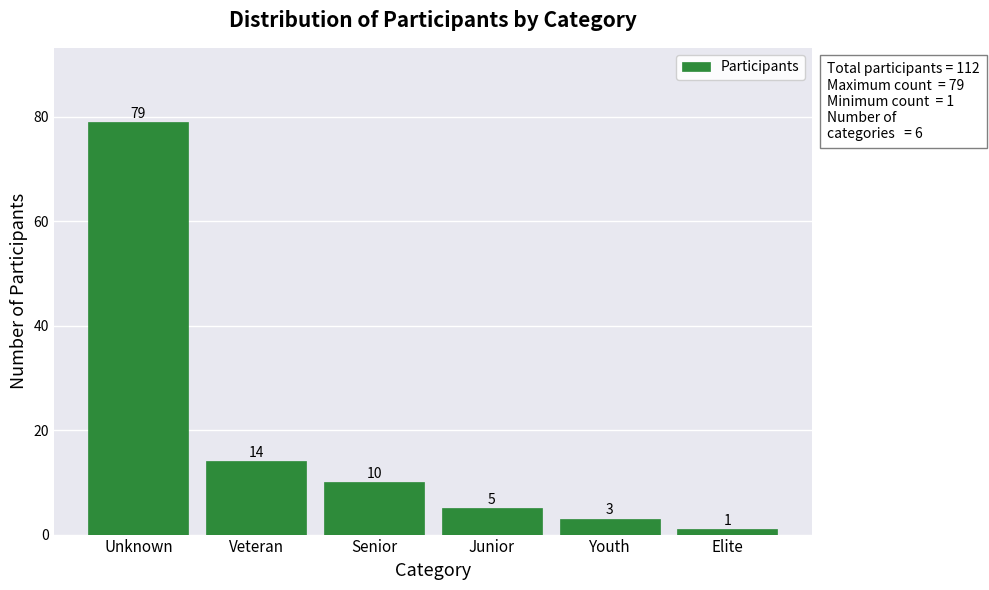

Reading left to right, extract all data points from this chart.

79	14	10	5	3	1